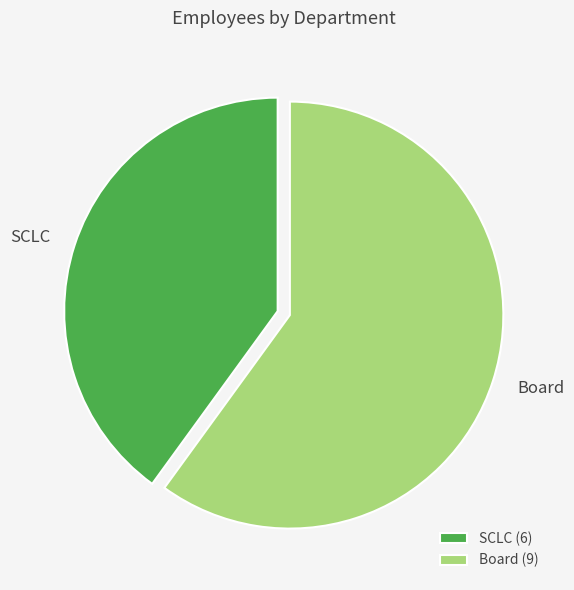

True or false: Board accounts for 73% of the total.

False